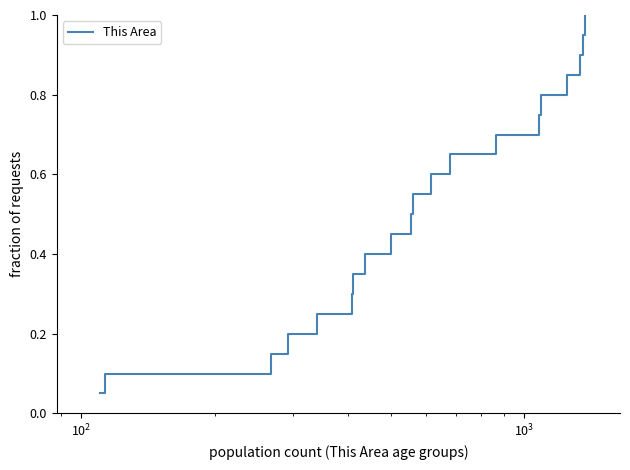

Count the number of data series in this chart.

1